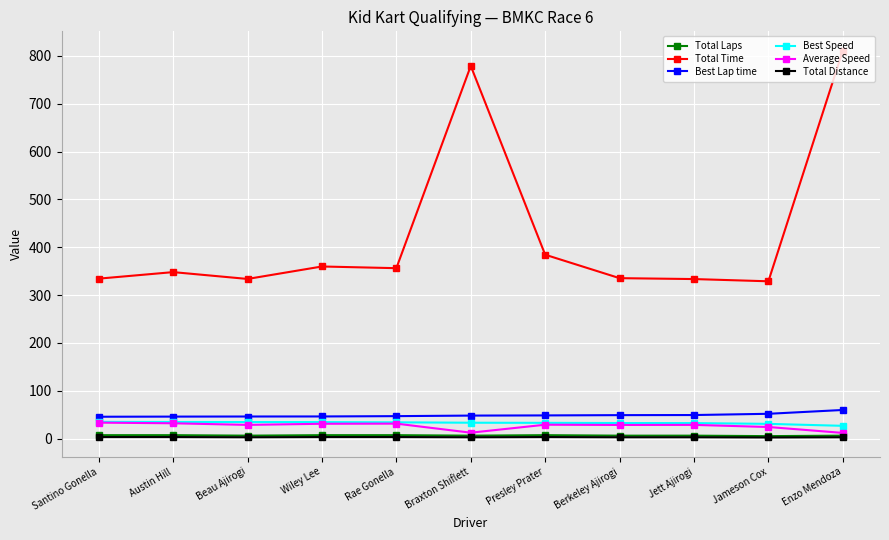

The value of Total Time at Berkeley Ajirogi is 79.1. True or false?

False